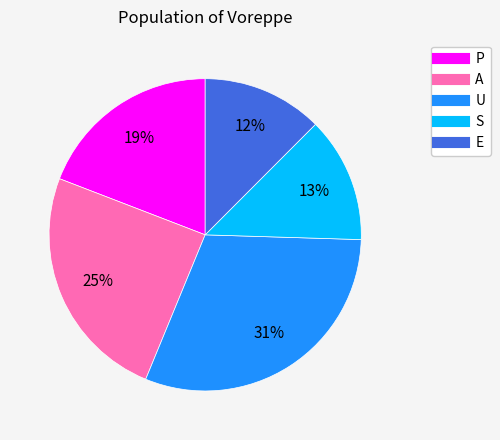

How many segments does this pie chart have?

5